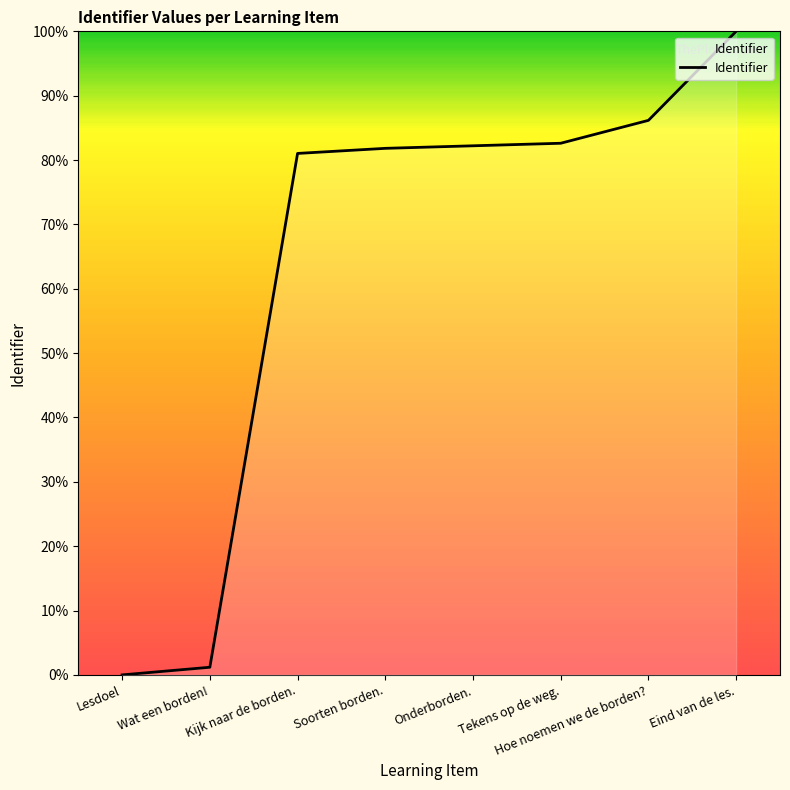

What is the difference between the second highest and minimum values?

86.2